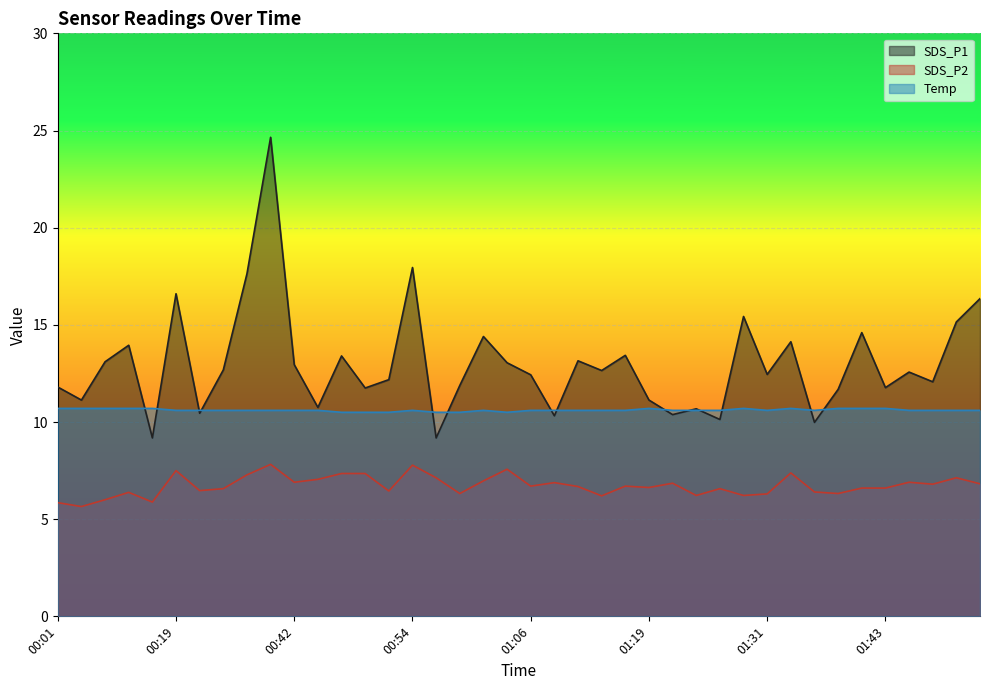

In Temp, how many points are higher than both neighbors (excluding endpoints)?

5